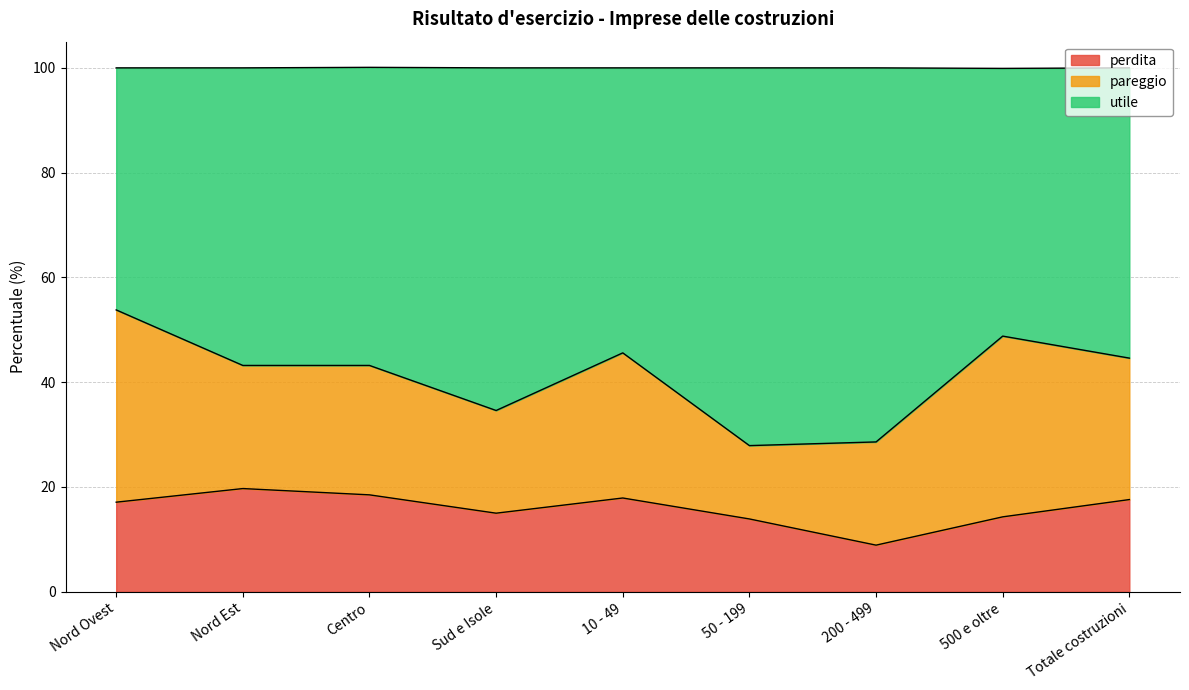

What is the maximum value for perdita?

19.7